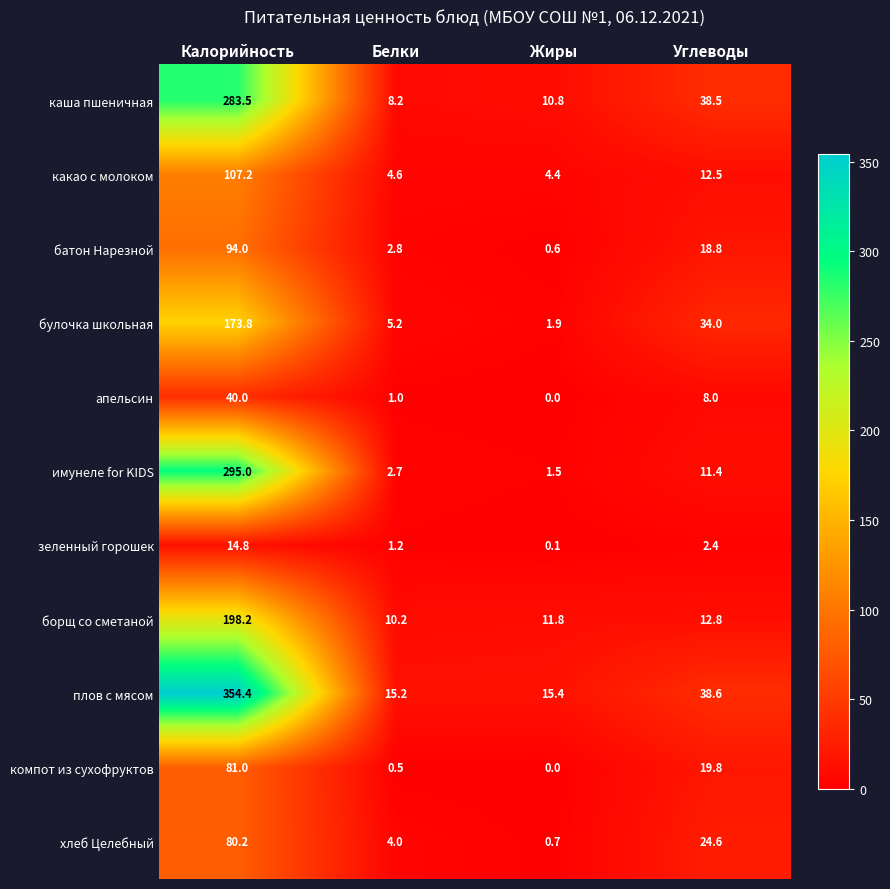

Rank the series by their maximum value, from highest to lowest.

плов с мясом, имунеле for KIDS, каша пшеничная, борщ со сметаной, булочка школьная, какао с молоком, батон Нарезной, компот из сухофруктов, хлеб Целебный, апельсин, зеленный горошек